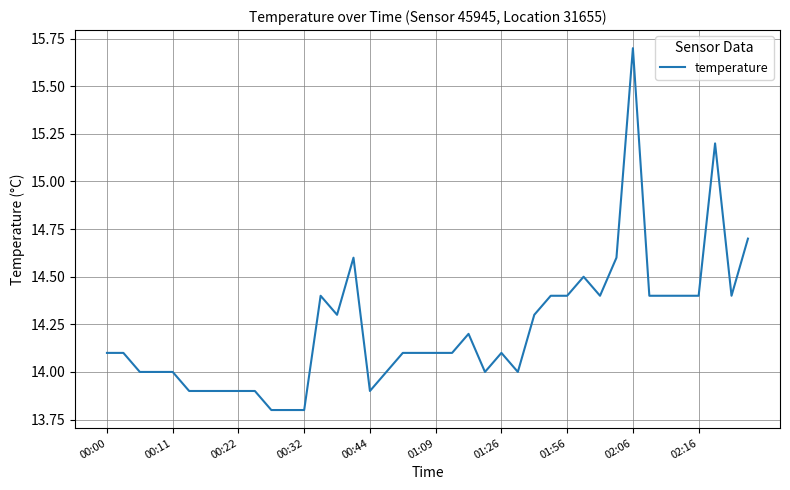

Is this an area chart (filled region under the line)?

No